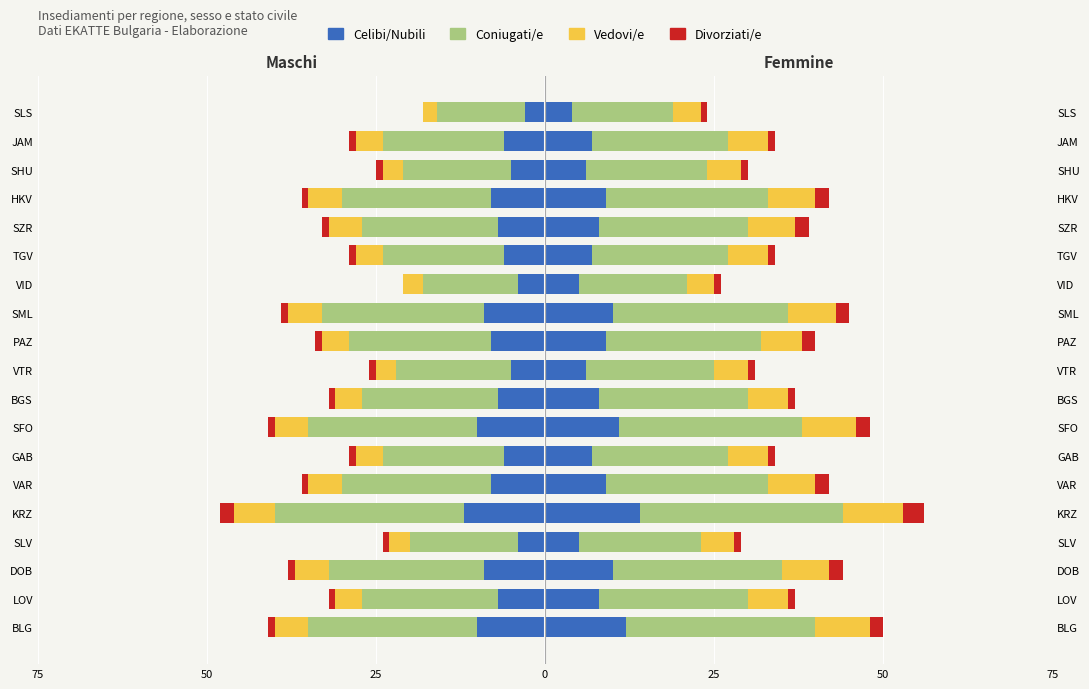

How many Vedovi/e values are between -5 and -3?

17